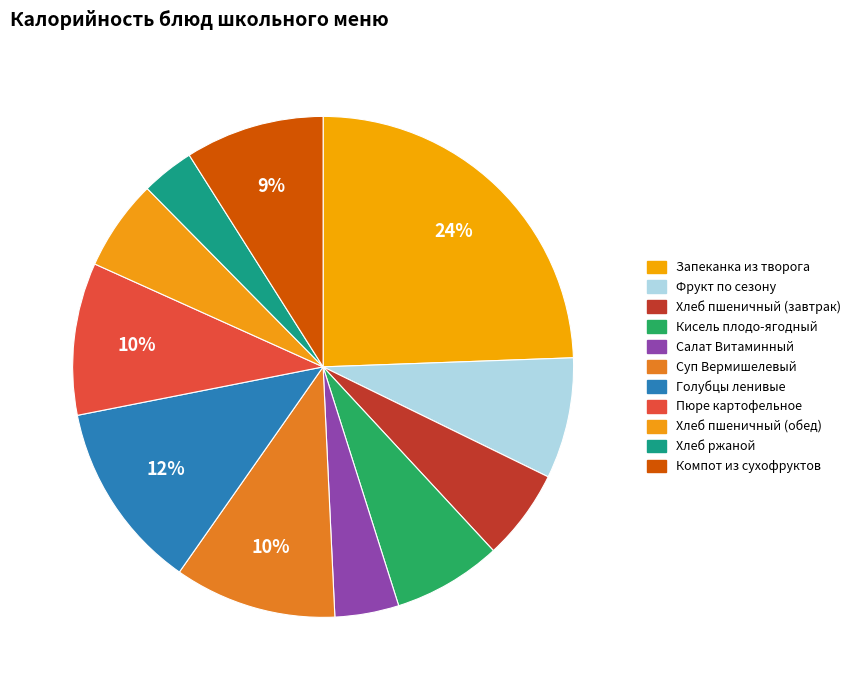

To the nearest percent, what is the average slice percentage?

9%